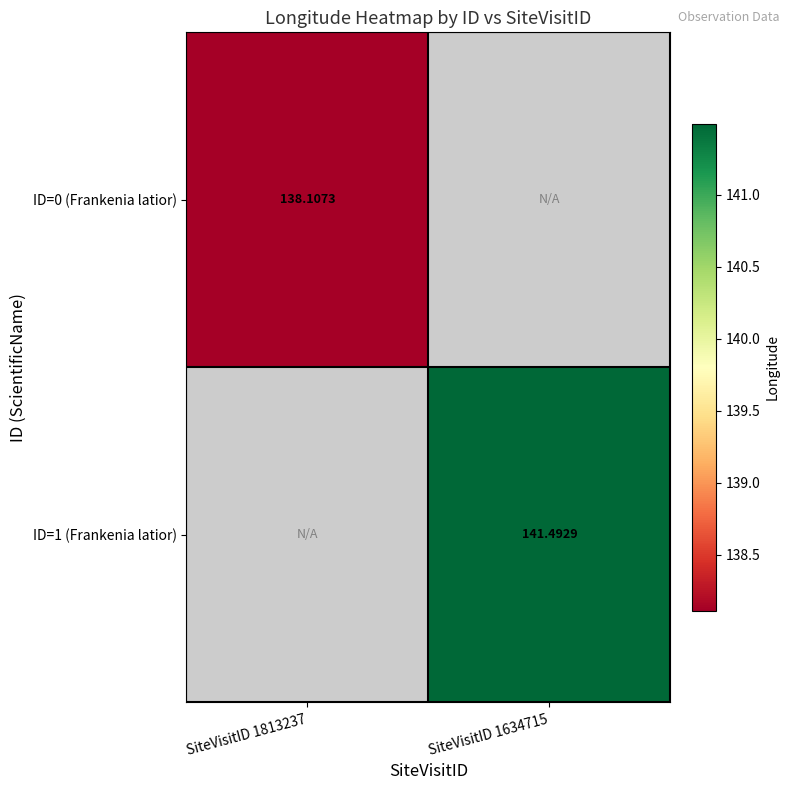

The value of ID=0 (Frankenia latior) at SiteVisitID 1813237 is 74.3. True or false?

False